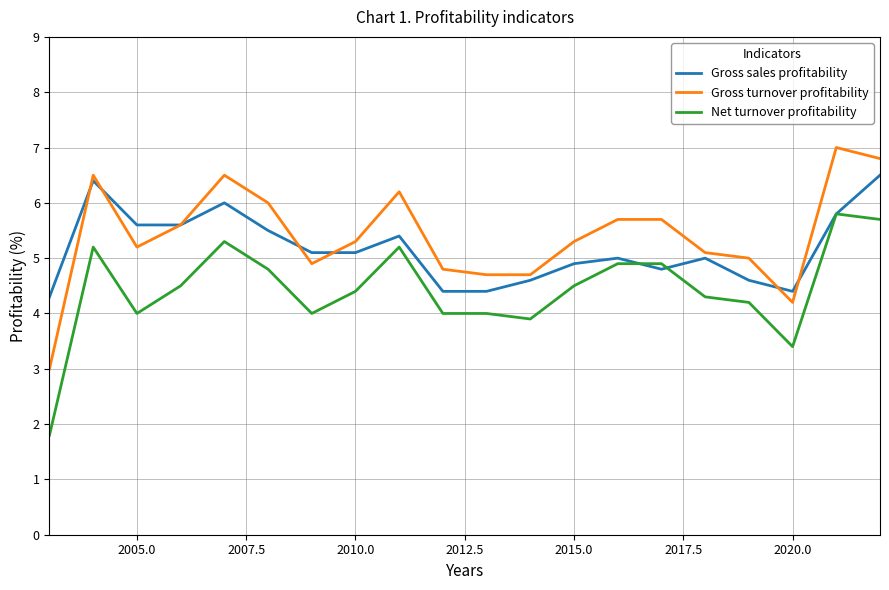

What is the highest value of the Gross sales profitability series?

6.5